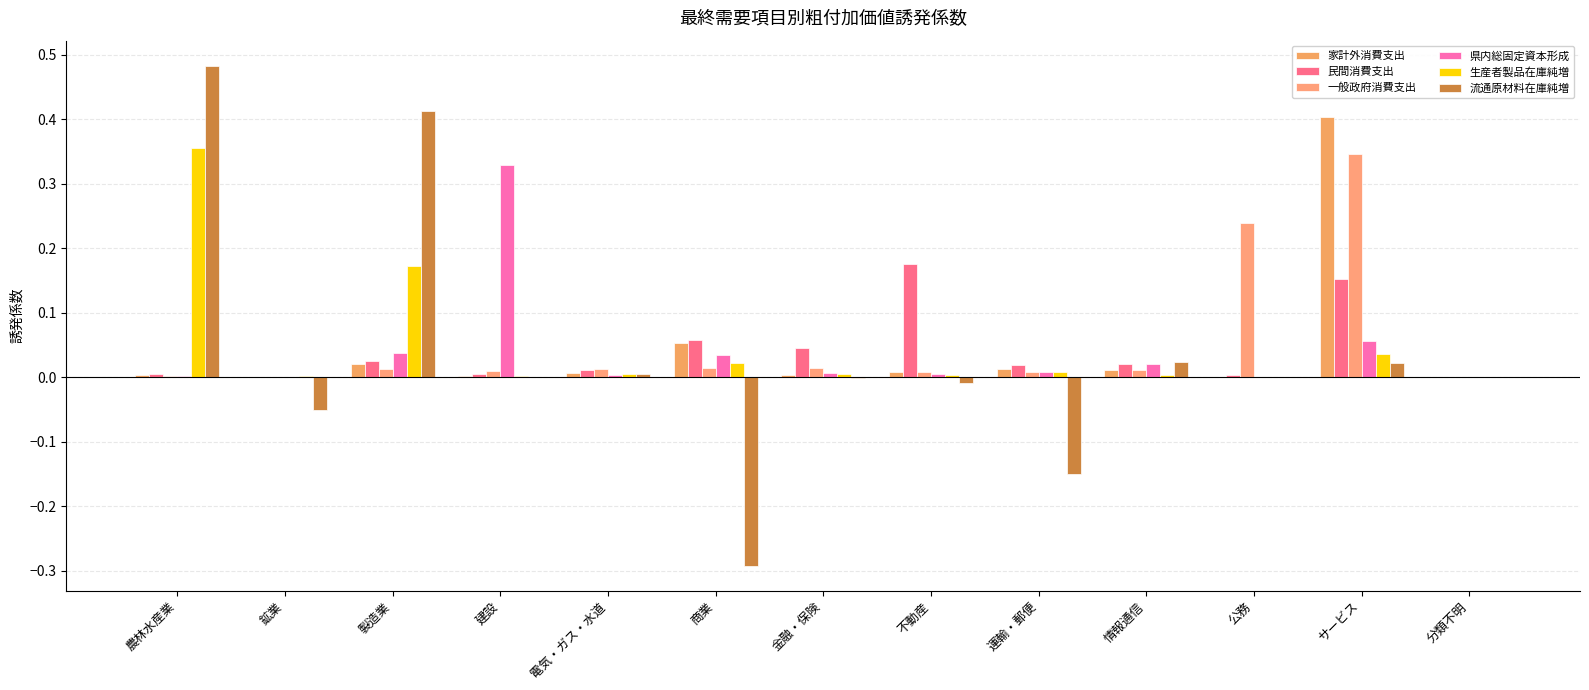

List the series in order of their peak value, lowest first.

民間消費支出, 県内総固定資本形成, 一般政府消費支出, 生産者製品在庫純増, 家計外消費支出, 流通原材料在庫純増